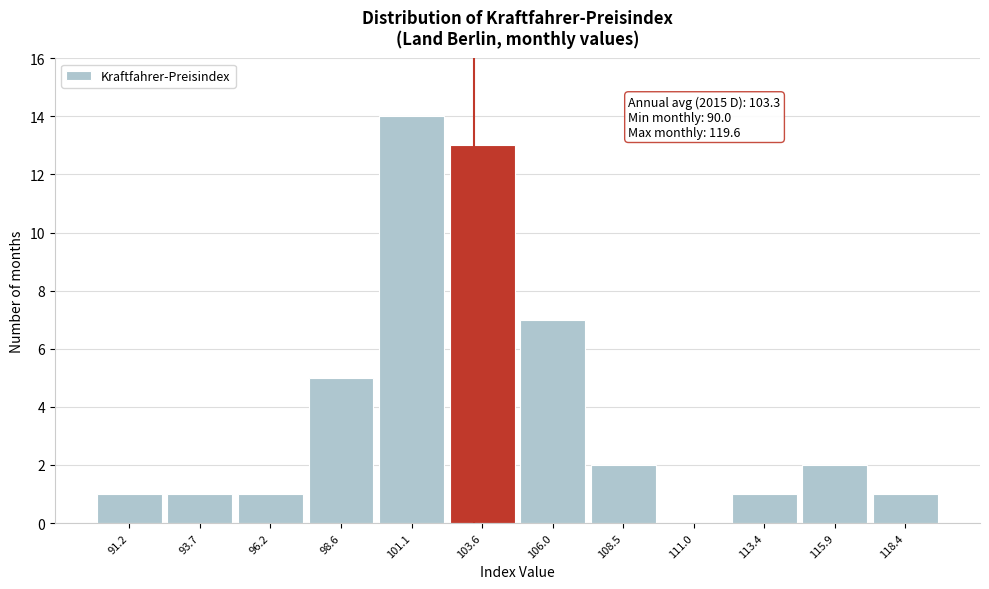

Over which range of the x-axis is the bar tallest?

100.0 to 102.5